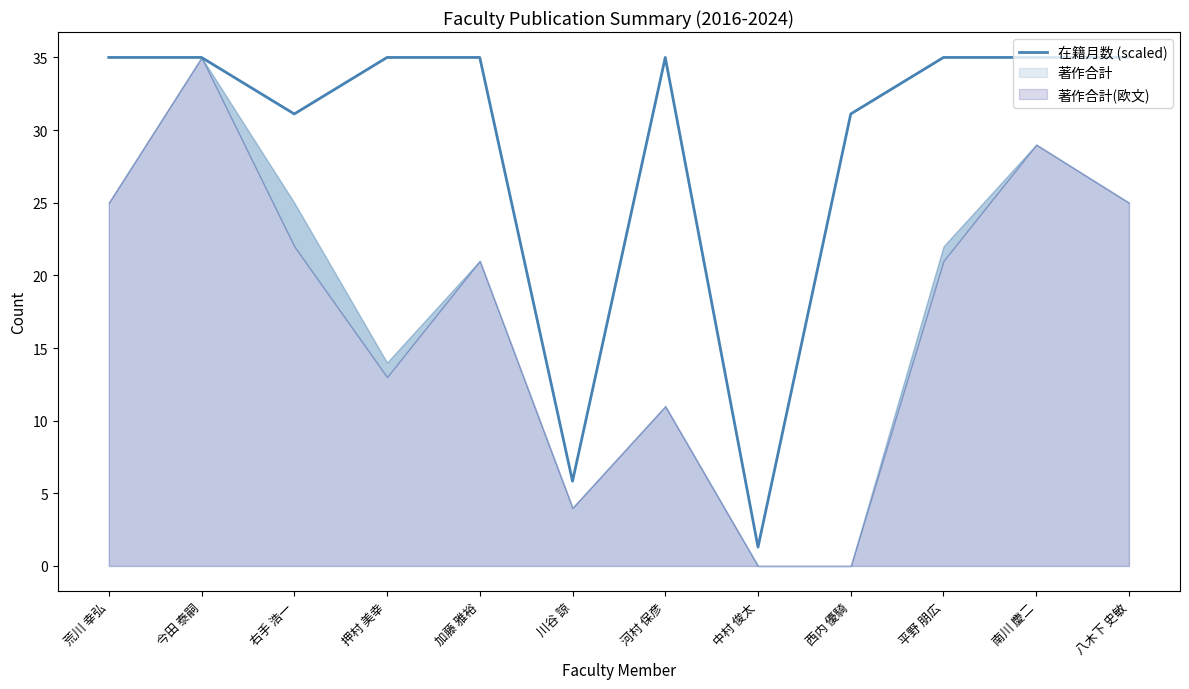

Is it true that the value at 今田 泰嗣 is 35.0?

True